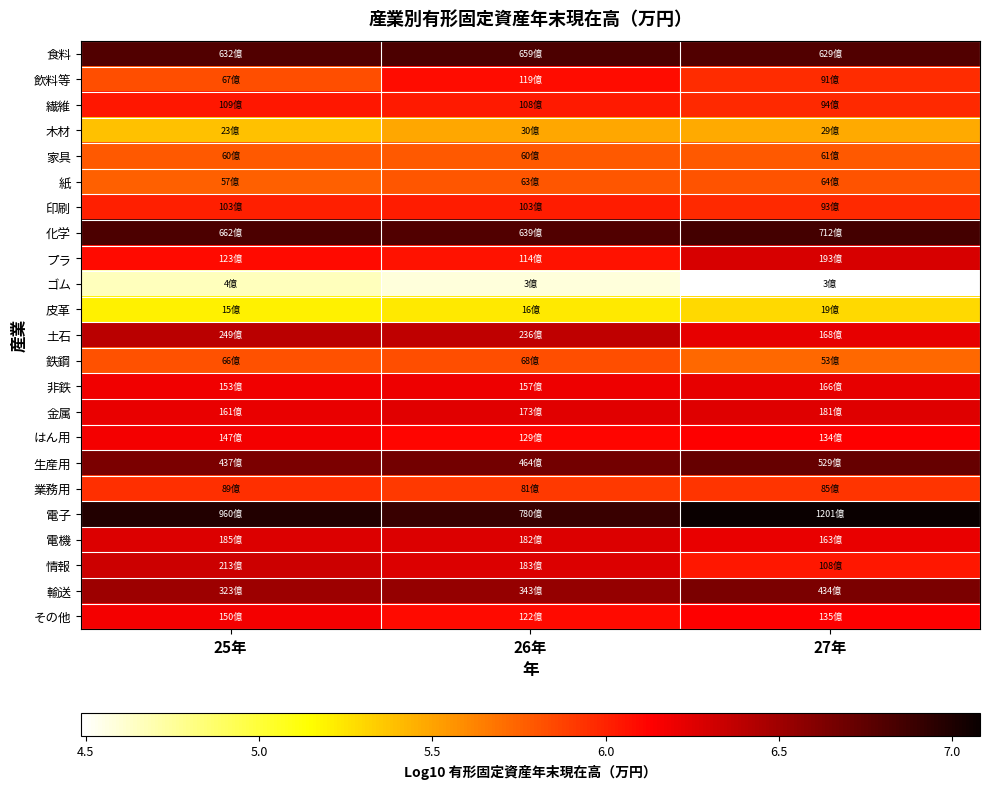

What is the smallest value displayed?

4.5